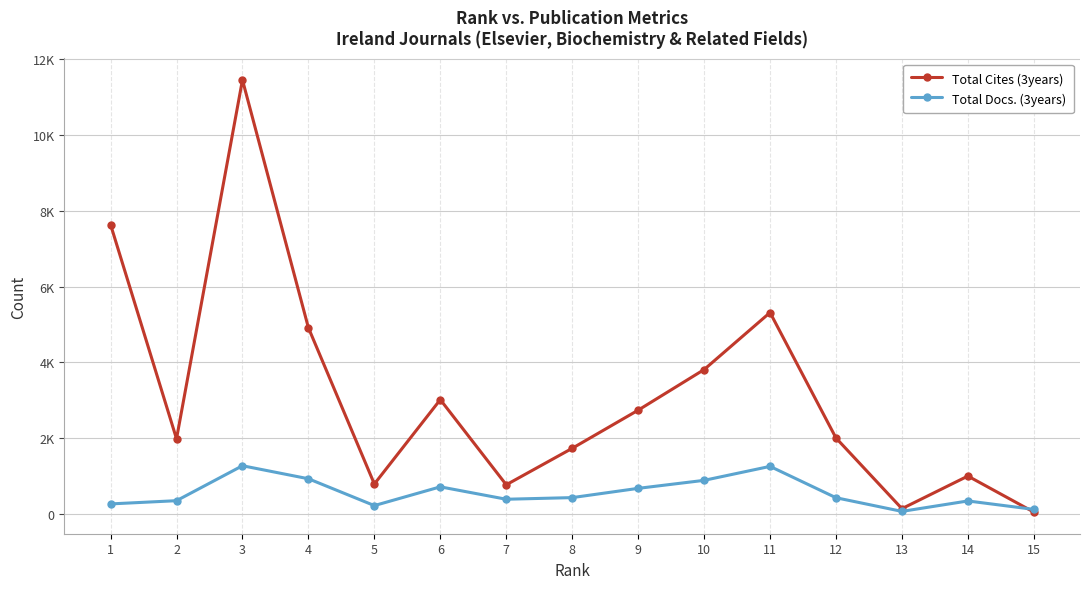

Reading left to right, what are all the values shown in this chart?

Total Cites (3years): 1=7632	2=1987	3=11444	4=4913	5=796	6=3019	7=775	8=1736	9=2741	10=3811	11=5314	12=2008	13=146	14=1005	15=55
Total Docs. (3years): 1=271	2=356	3=1277	4=934	5=227	6=721	7=394	8=437	9=681	10=892	11=1260	12=434	13=74	14=349	15=127